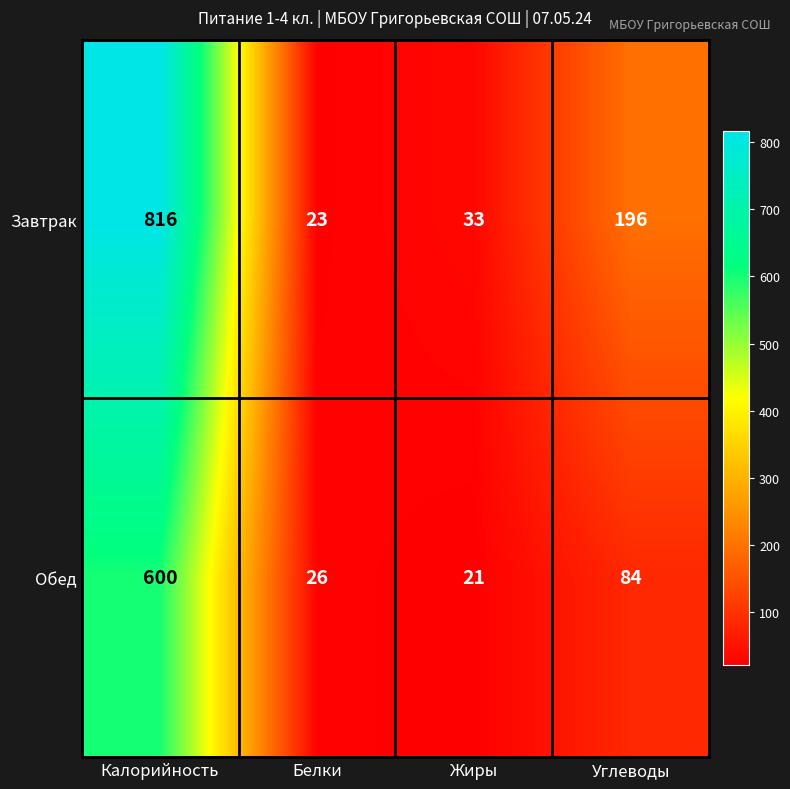

List the series in order of their peak value, lowest first.

Обед, Завтрак